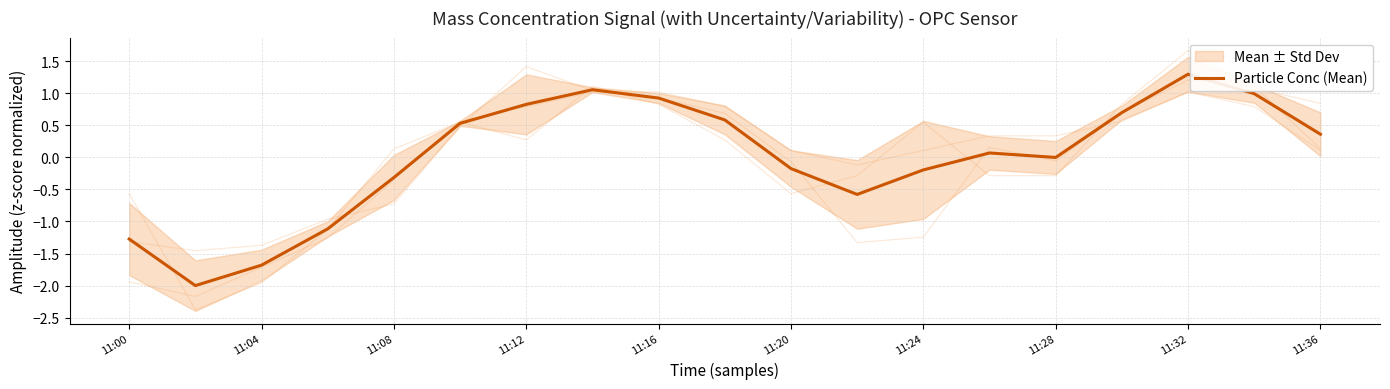

What is the highest value of the Particle Conc (Mean) series?

1.3